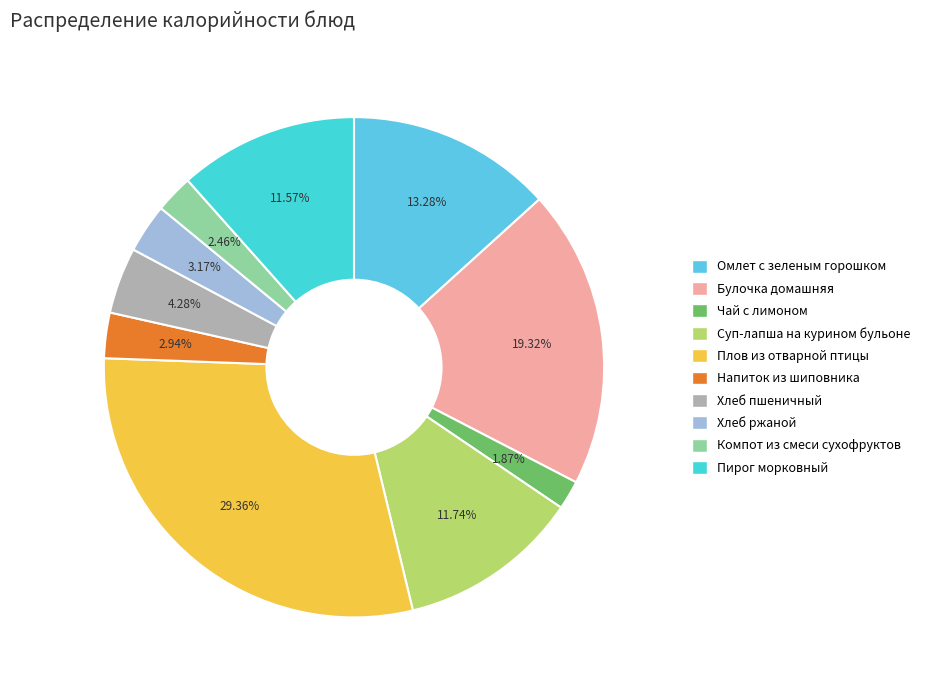

Do Хлеб ржаной and Булочка домашняя together represent more than half of the pie?

No